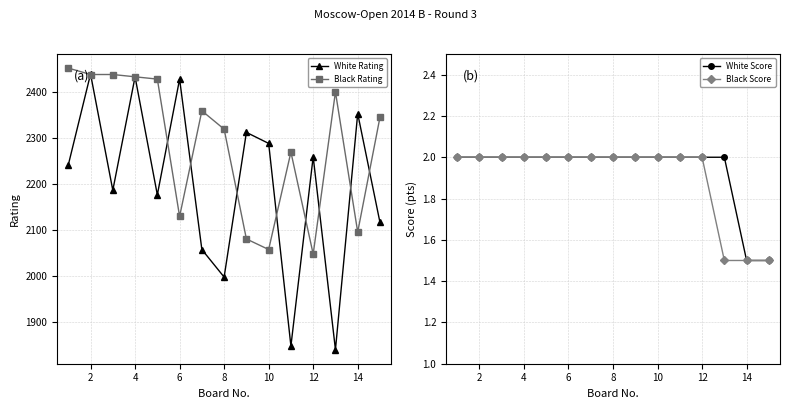

True or false: White Score and Black Score cross at least once.

False